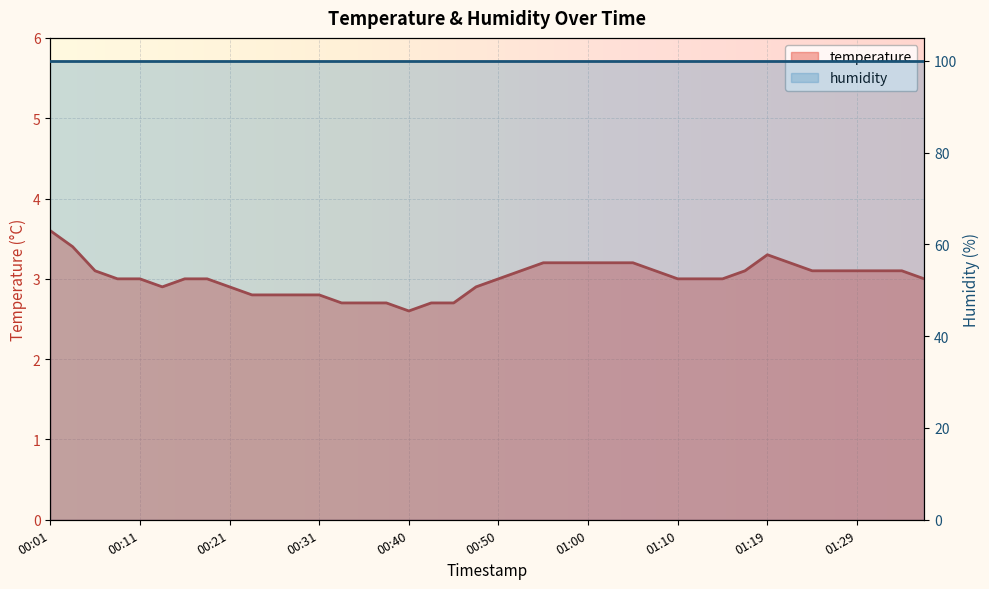

What is the label of the 1st point from the left?

00:01